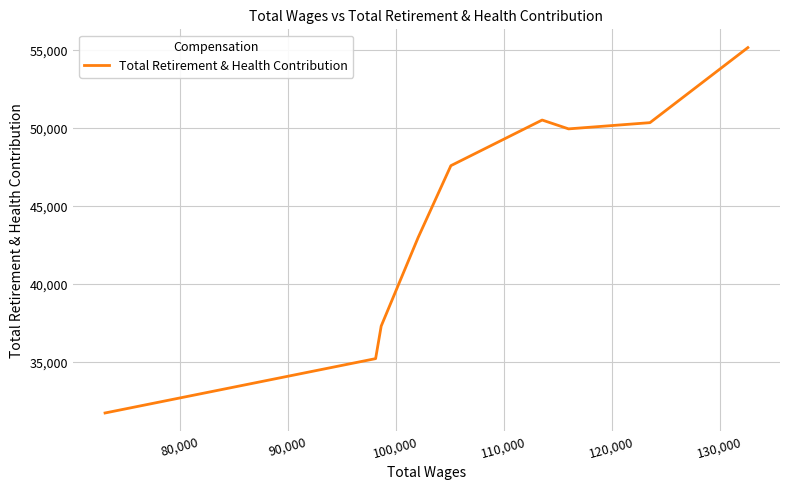

What is the minimum value shown in the chart?

31748